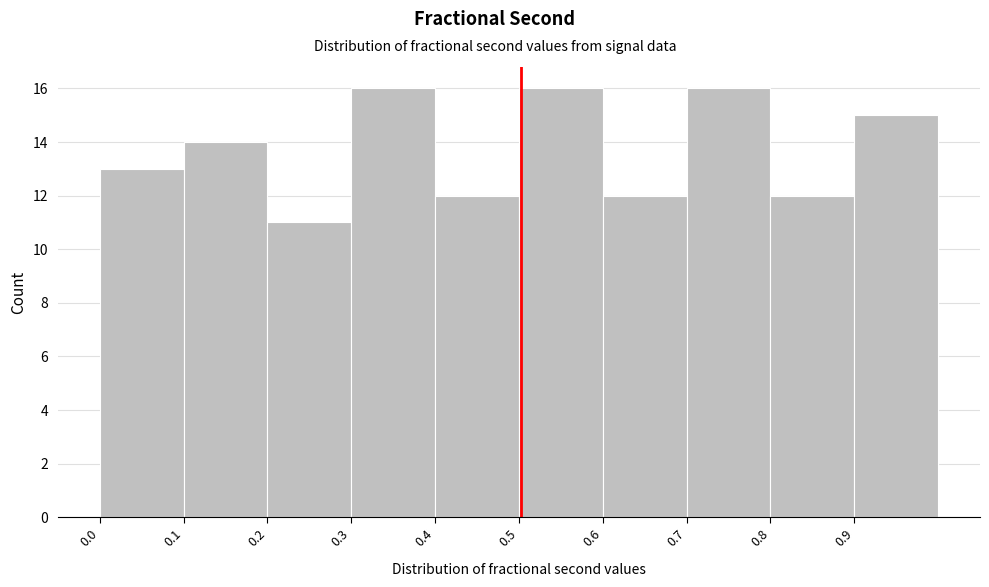

What is the height of the bar covering 0.50 to 0.60 on the x-axis? Neither the bar edges nor the heights are printed on the chart, so give them approximately, as read against the axes.

16